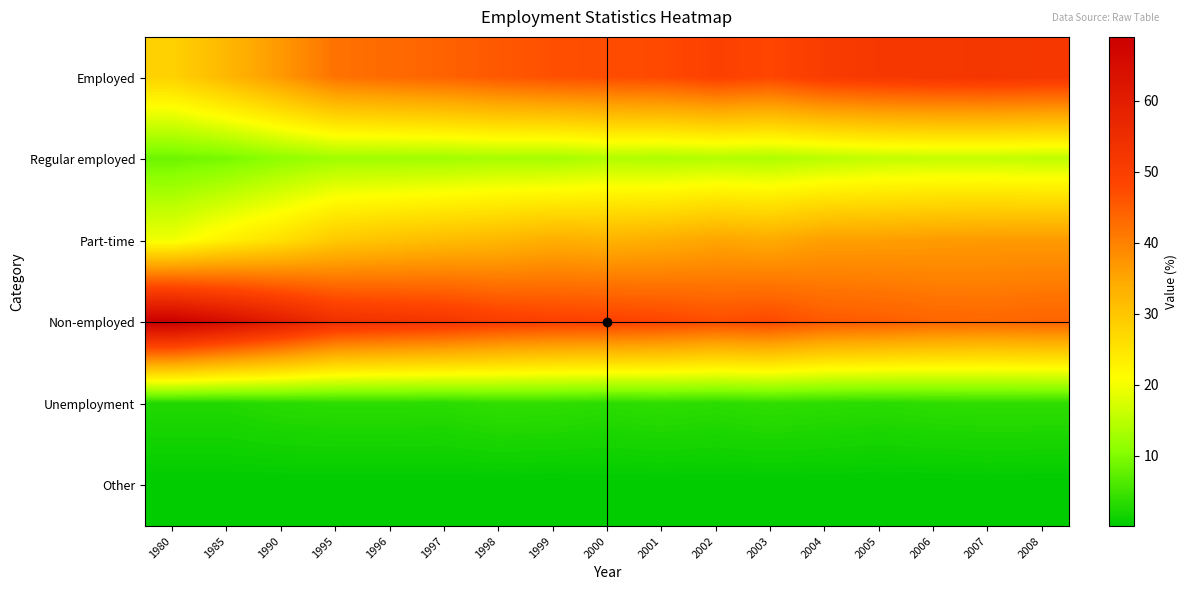

How many data points does each series have?

17